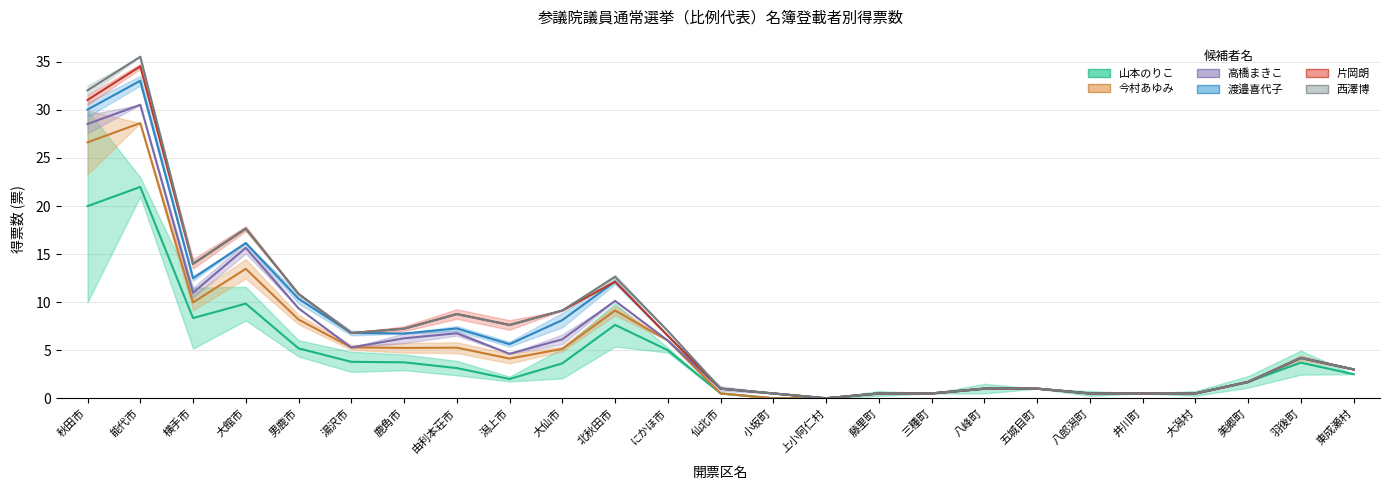

What is the label of the 4th point from the right?

大潟村